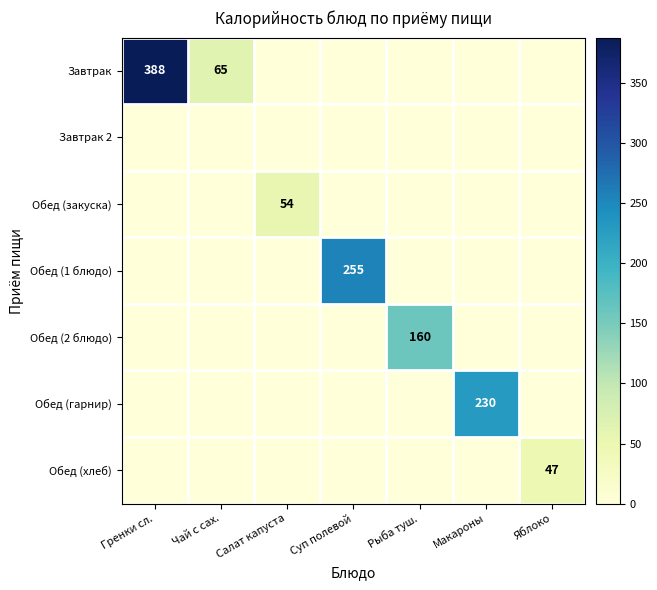

What is the sum of all Обед (хлеб) values?

47